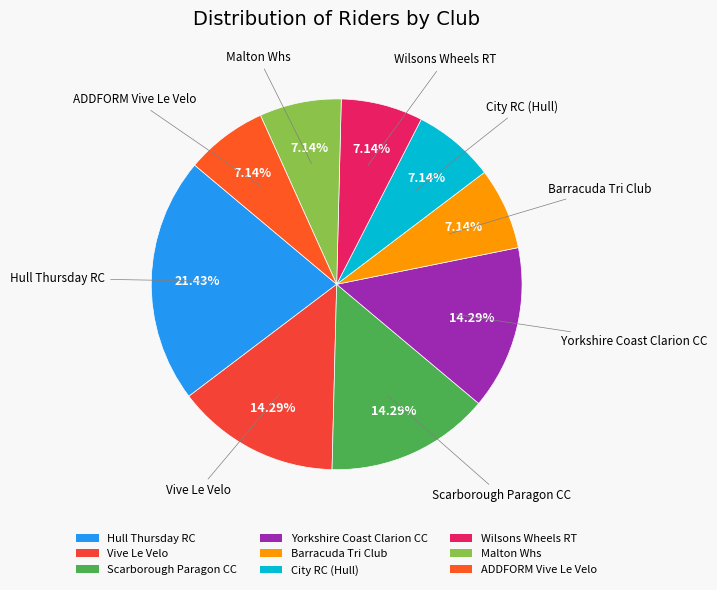

Do Hull Thursday RC and Vive Le Velo together represent more than half of the pie?

No